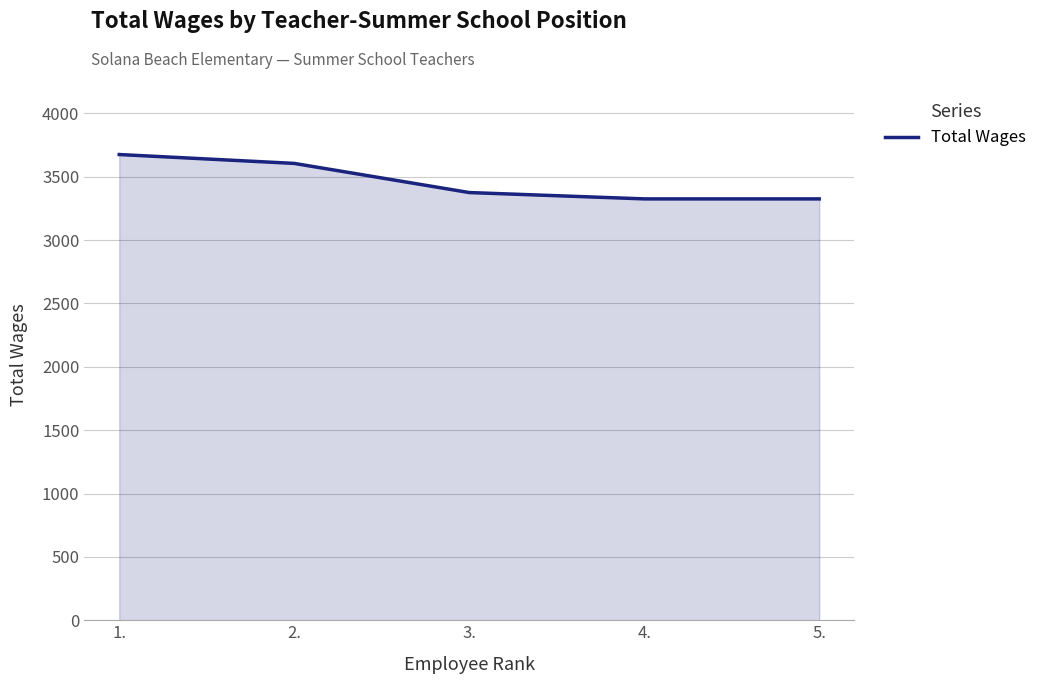

Count the number of data series in this chart.

1